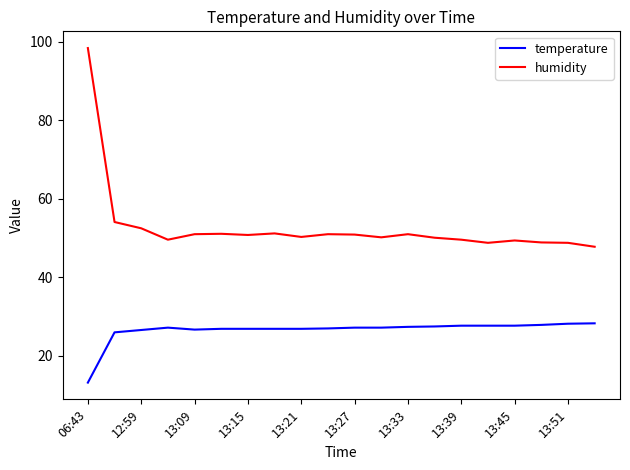

True or false: humidity and temperature cross at least once.

False